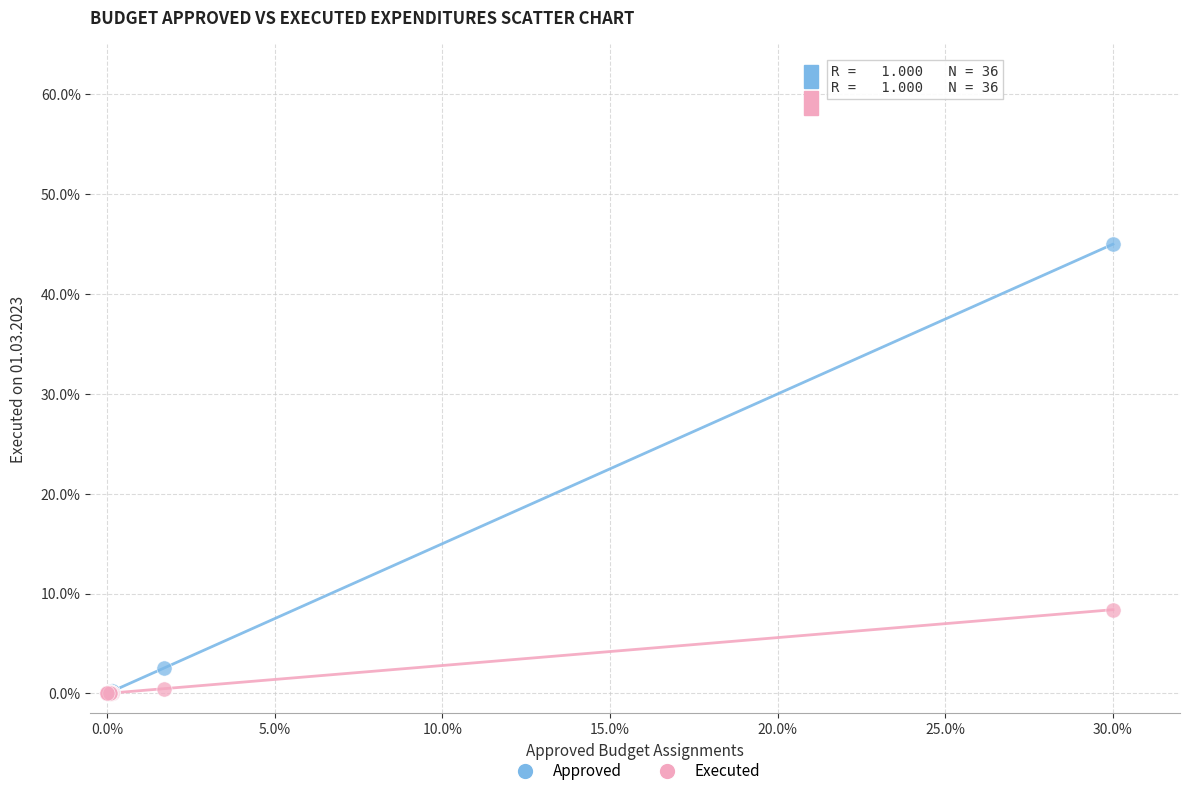

Which series has the largest Y range (max minus min)?

Approved